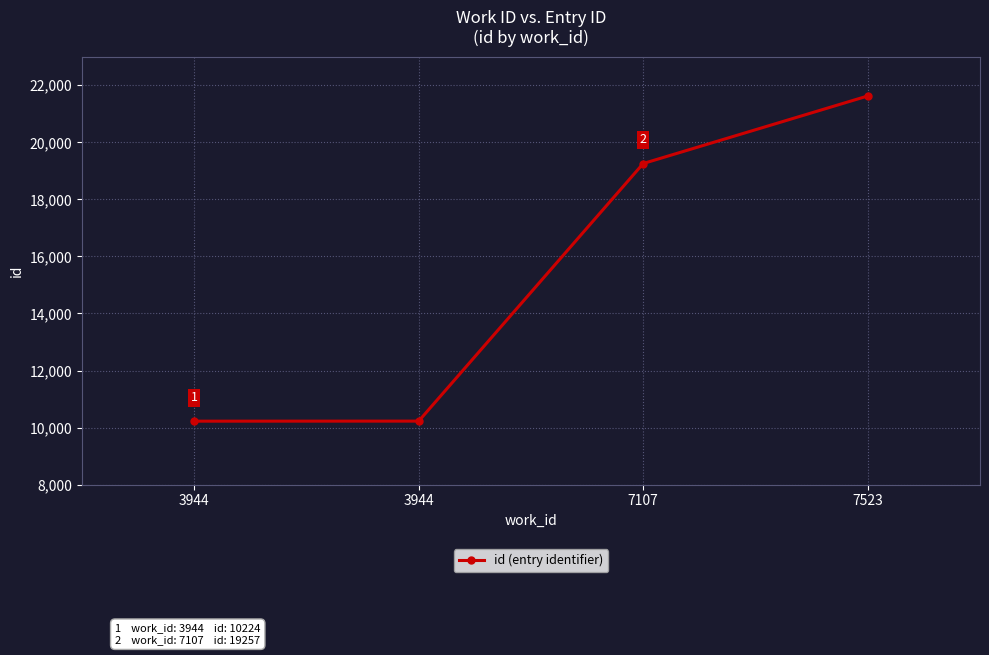

What is the maximum value shown in the chart?

21625